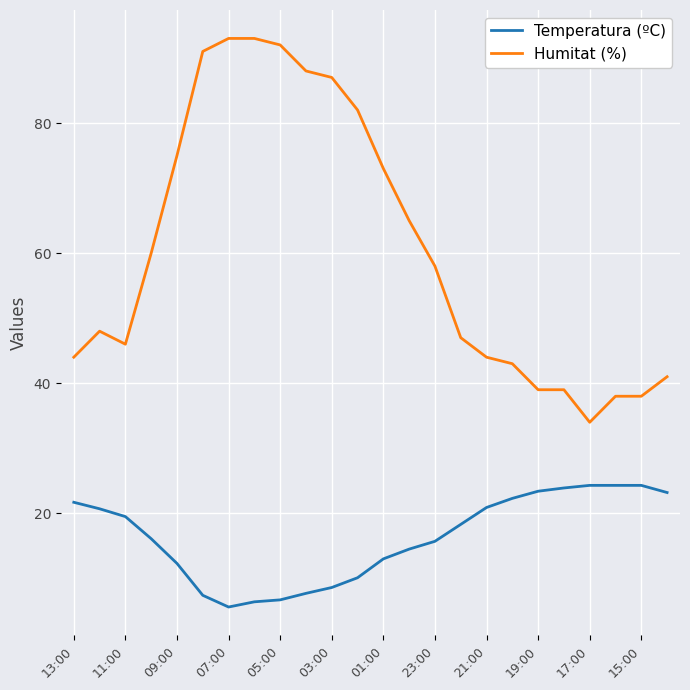

Which series has the largest range (max minus min)?

Humitat (%)